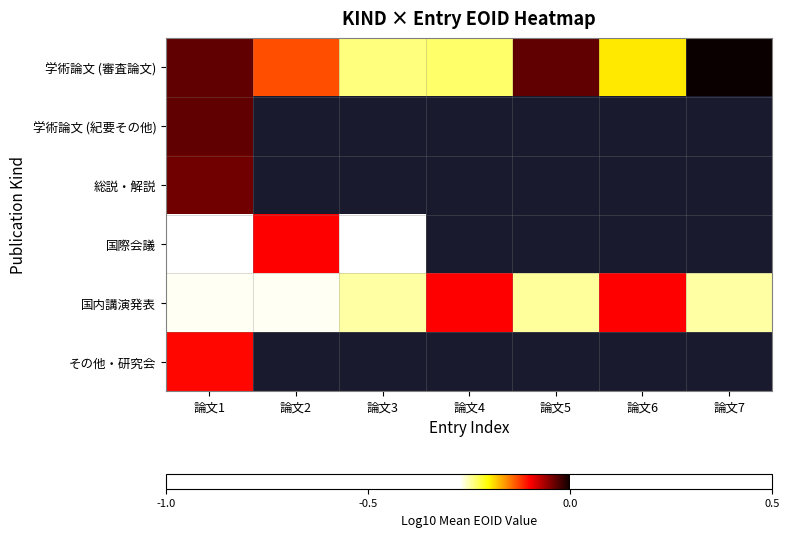

The value of 総説・解説 at 論文1 is -0.0. True or false?

False